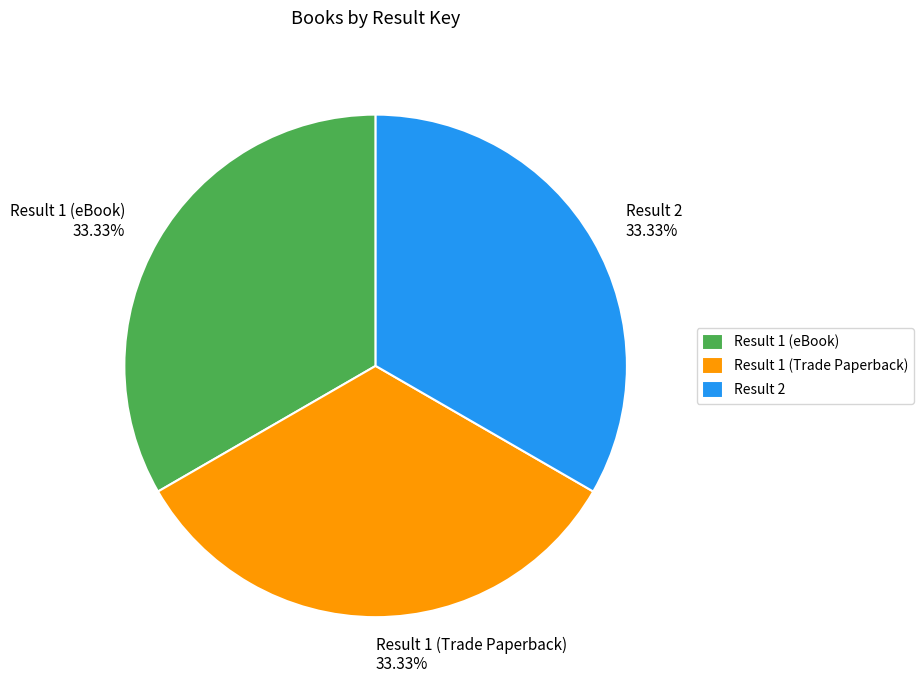

Is there any slice that represents more than half of the pie?

No